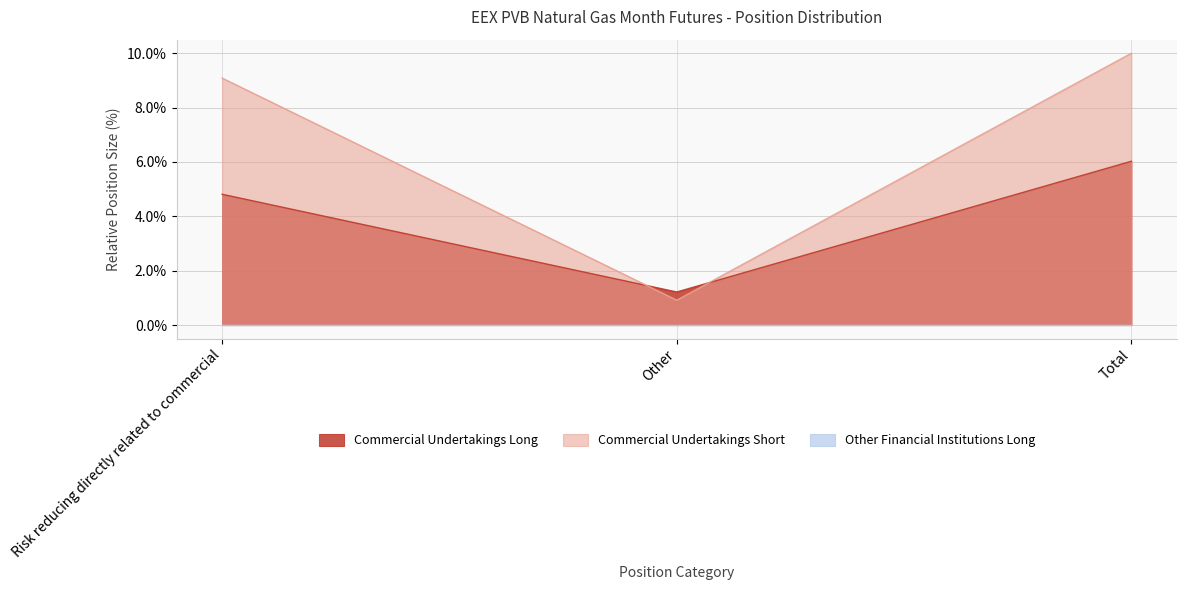

Rank the categories by Commercial Undertakings Long value from lowest to highest.

Other, Risk reducing directly related to commercial, Total